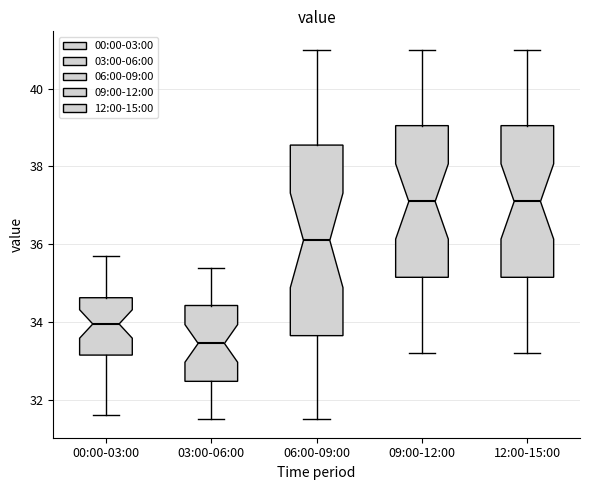

Comparing the boxes themselves (not the whiskers), which one is the tallest?

06:00-09:00